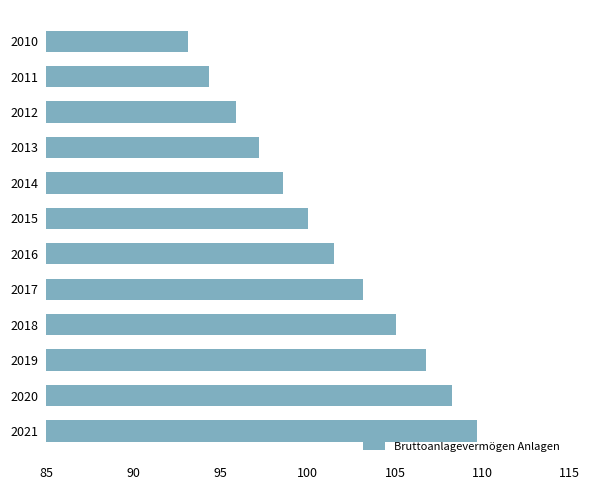

What is the ratio of the value at 2013 to the value at 2021?

0.9